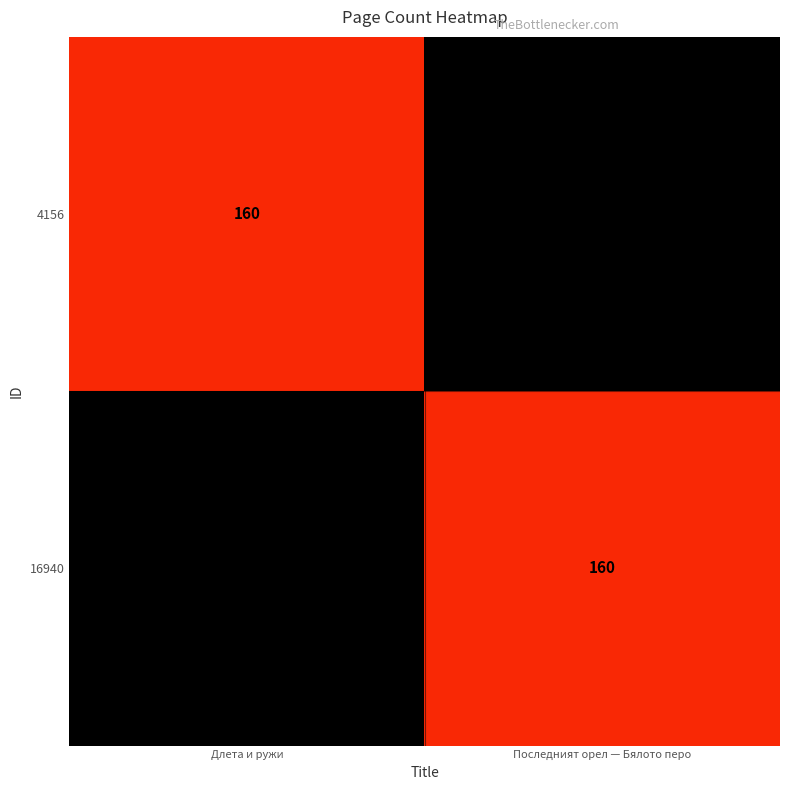

True or false: 4156 has a value of 160 at Длета и ружи.

True